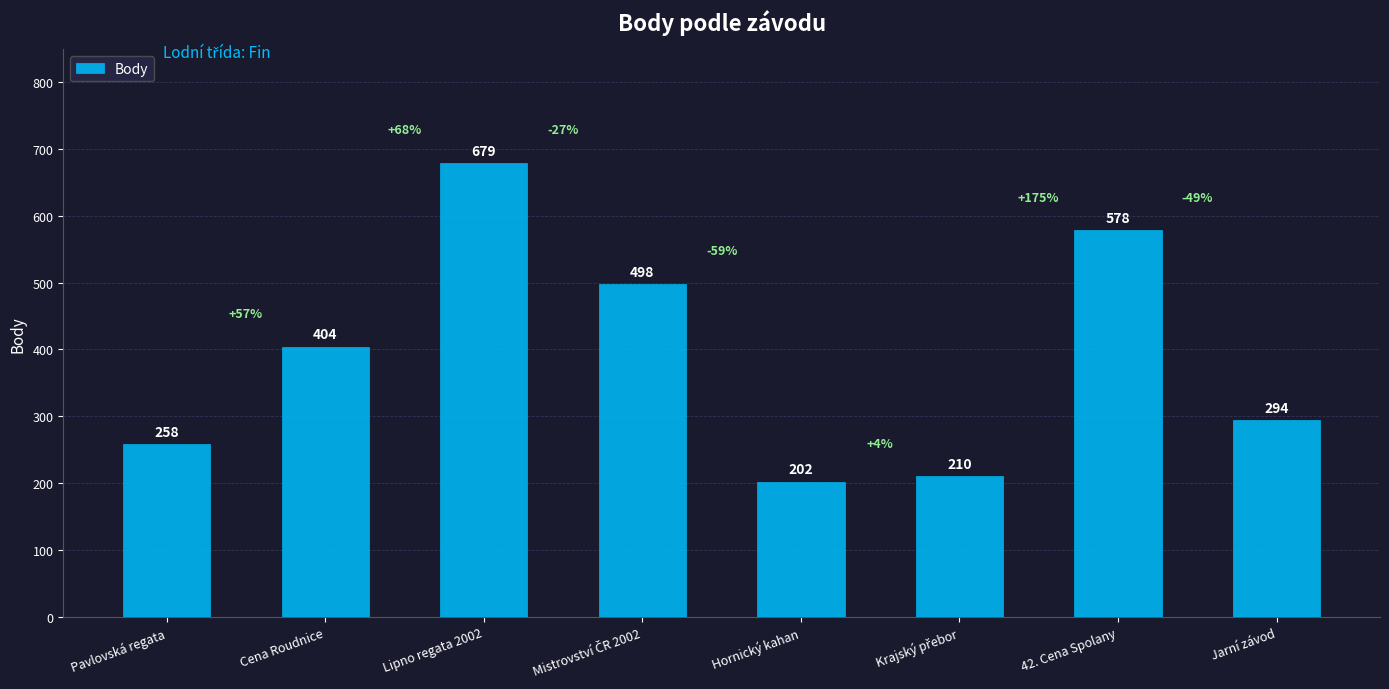

What value does the data have at Cena Roudnice?

404